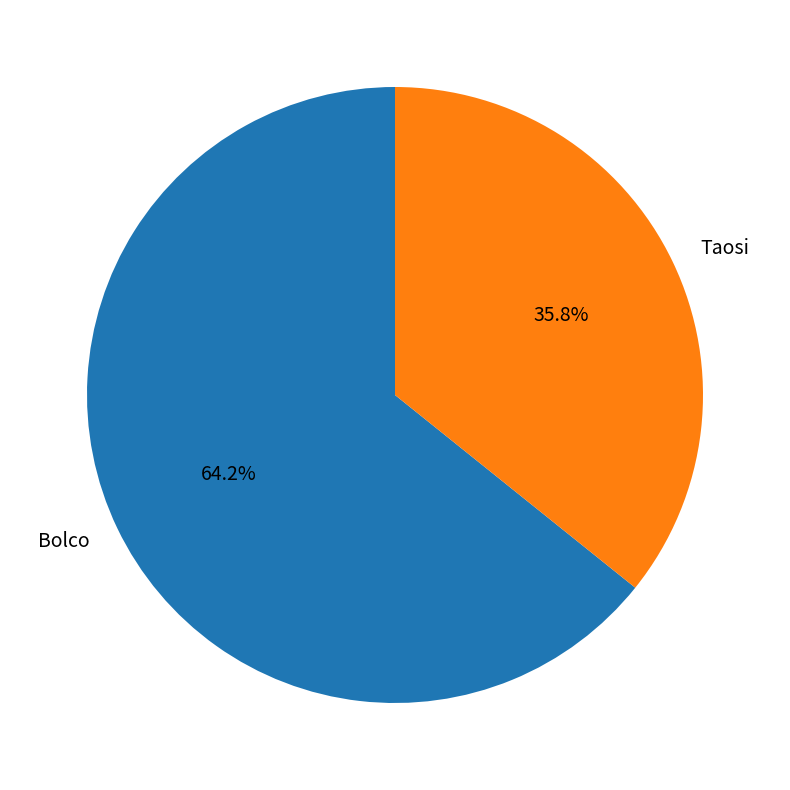

What is the largest slice in the pie chart?

Bolco